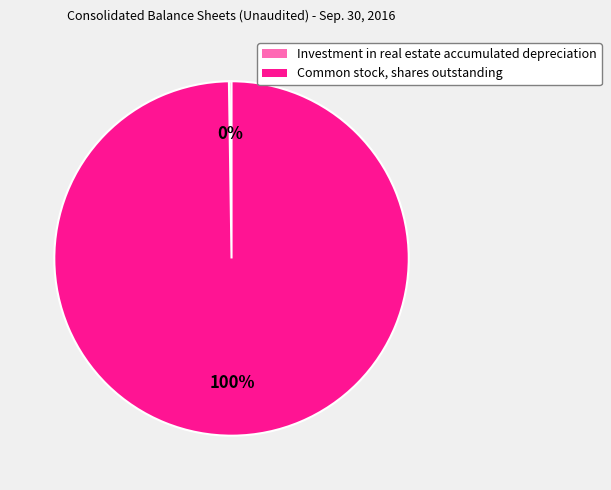

Is there any slice that represents more than half of the pie?

Yes